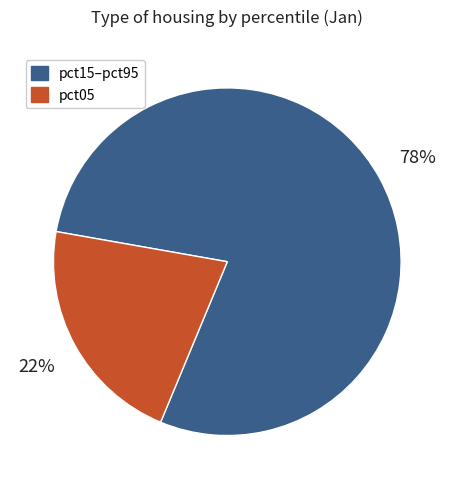

Combined, do pct05 and pct15–pct95 account for over 50%?

Yes